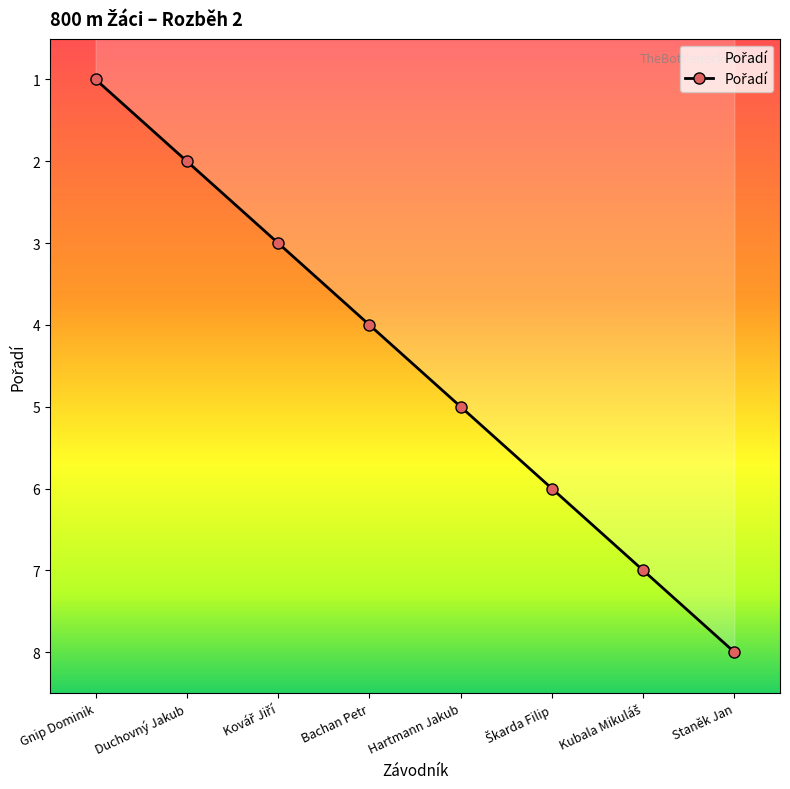

List the labels in order of value, smallest first.

Gnip Dominik, Duchovný Jakub, Kovář Jiří, Bachan Petr, Hartmann Jakub, Škarda Filip, Kubala Mikuláš, Staněk Jan